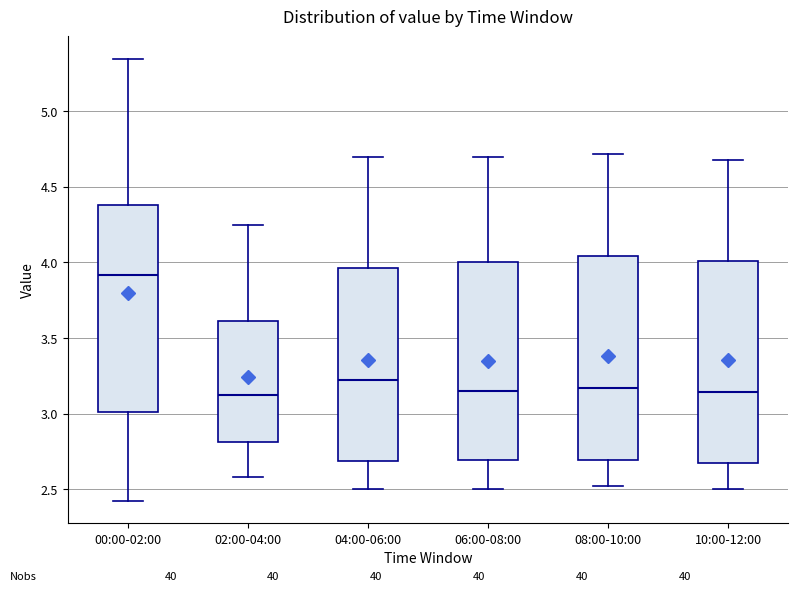

Reading left to right, read every box against the y-axis: the position of its median line, the range the box covers, and the ends of its whiskers. The values are not printed on the chart, so give them approximately, as read against the axis.

00:00-02:00: median 3.90, box 3.00 to 4.40, whiskers 2.40 to 5.35
02:00-04:00: median 3.15, box 2.80 to 3.60, whiskers 2.60 to 4.25
04:00-06:00: median 3.25, box 2.70 to 3.95, whiskers 2.50 to 4.70
06:00-08:00: median 3.15, box 2.70 to 4.00, whiskers 2.50 to 4.70
08:00-10:00: median 3.15, box 2.70 to 4.05, whiskers 2.50 to 4.70
10:00-12:00: median 3.15, box 2.65 to 4.00, whiskers 2.50 to 4.70